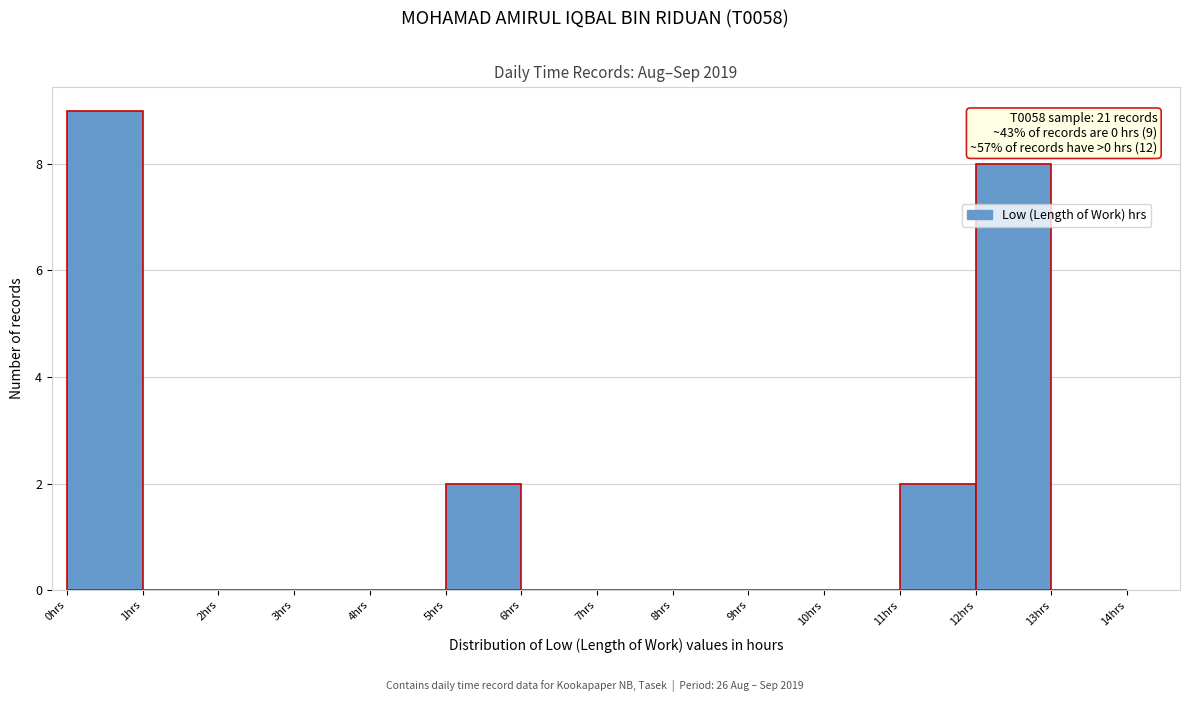

Over which range of the x-axis is the bar tallest?

0 to 1